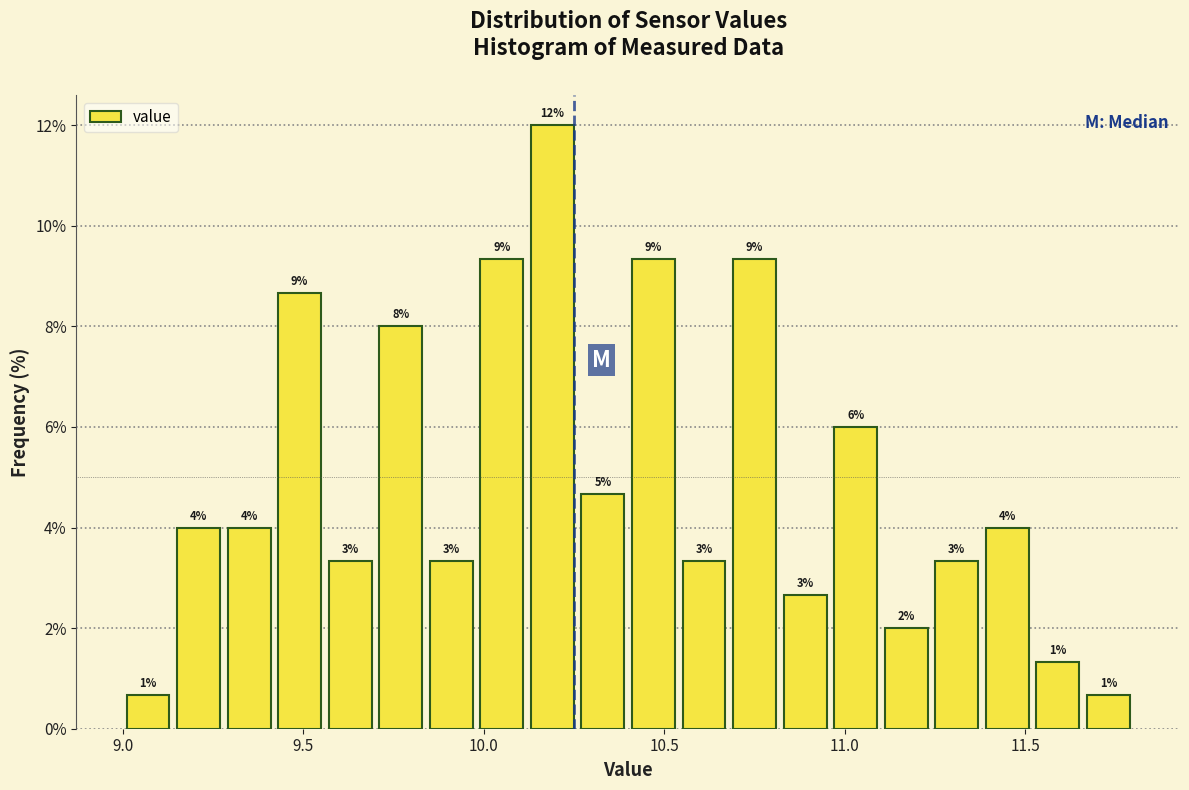

Read against the x-axis, roughly where is the centre of the tallest bar?

10.20